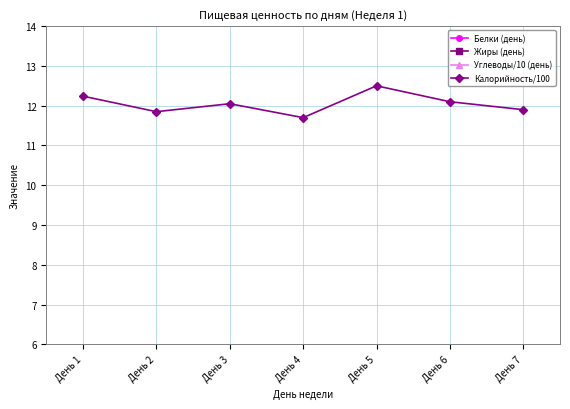

What is the maximum value for Белки (день)?

50.1